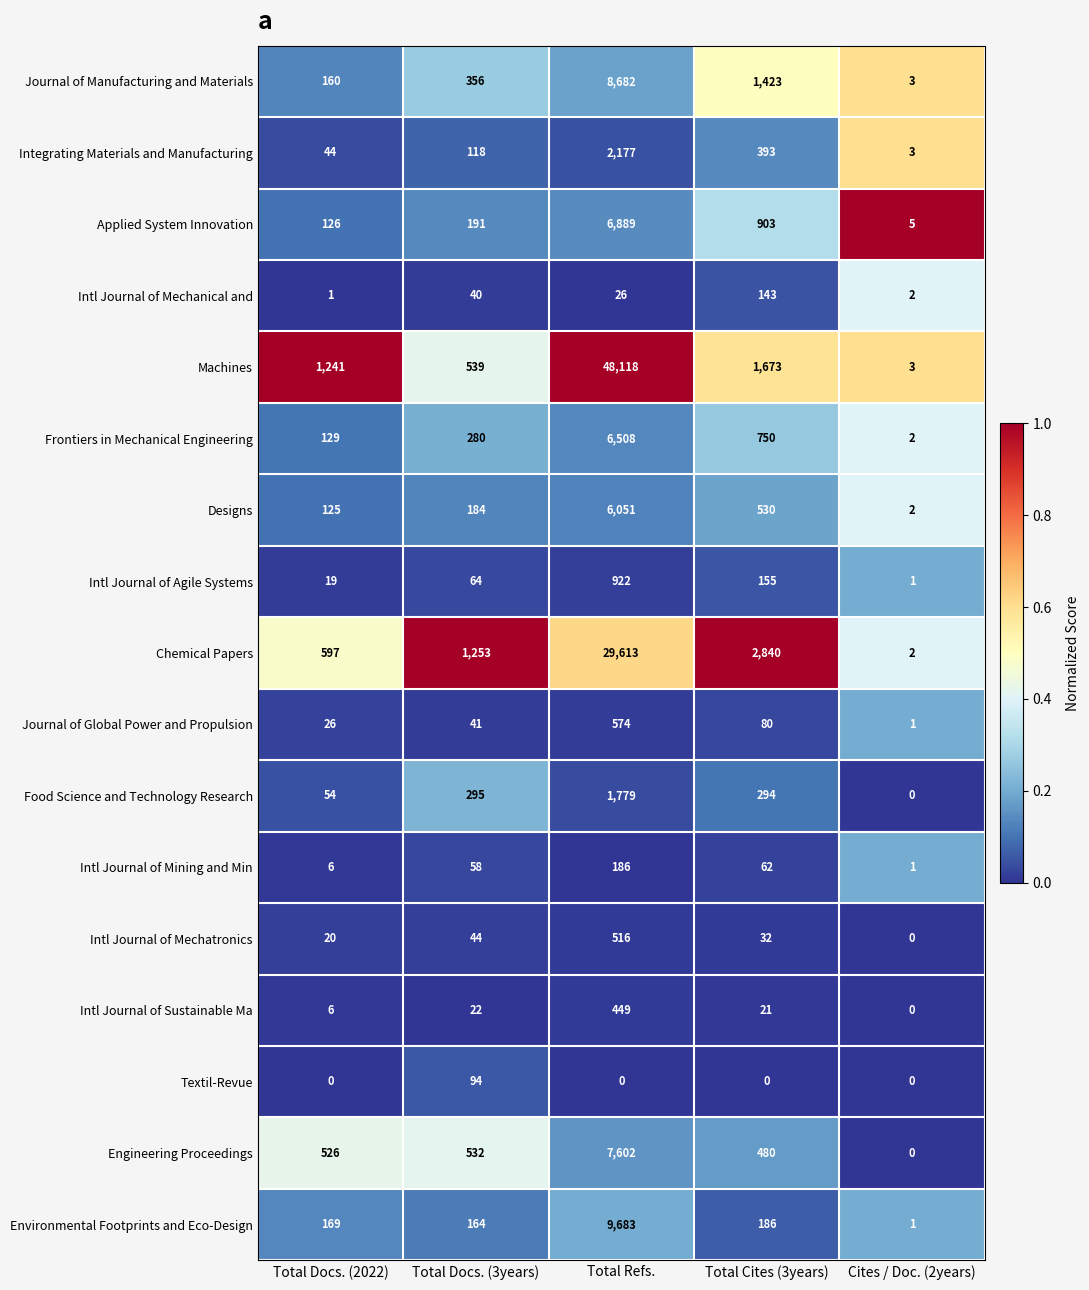

Is it true that Intl Journal of Mechatronics equals 20 at Total Docs. (2022)?

True